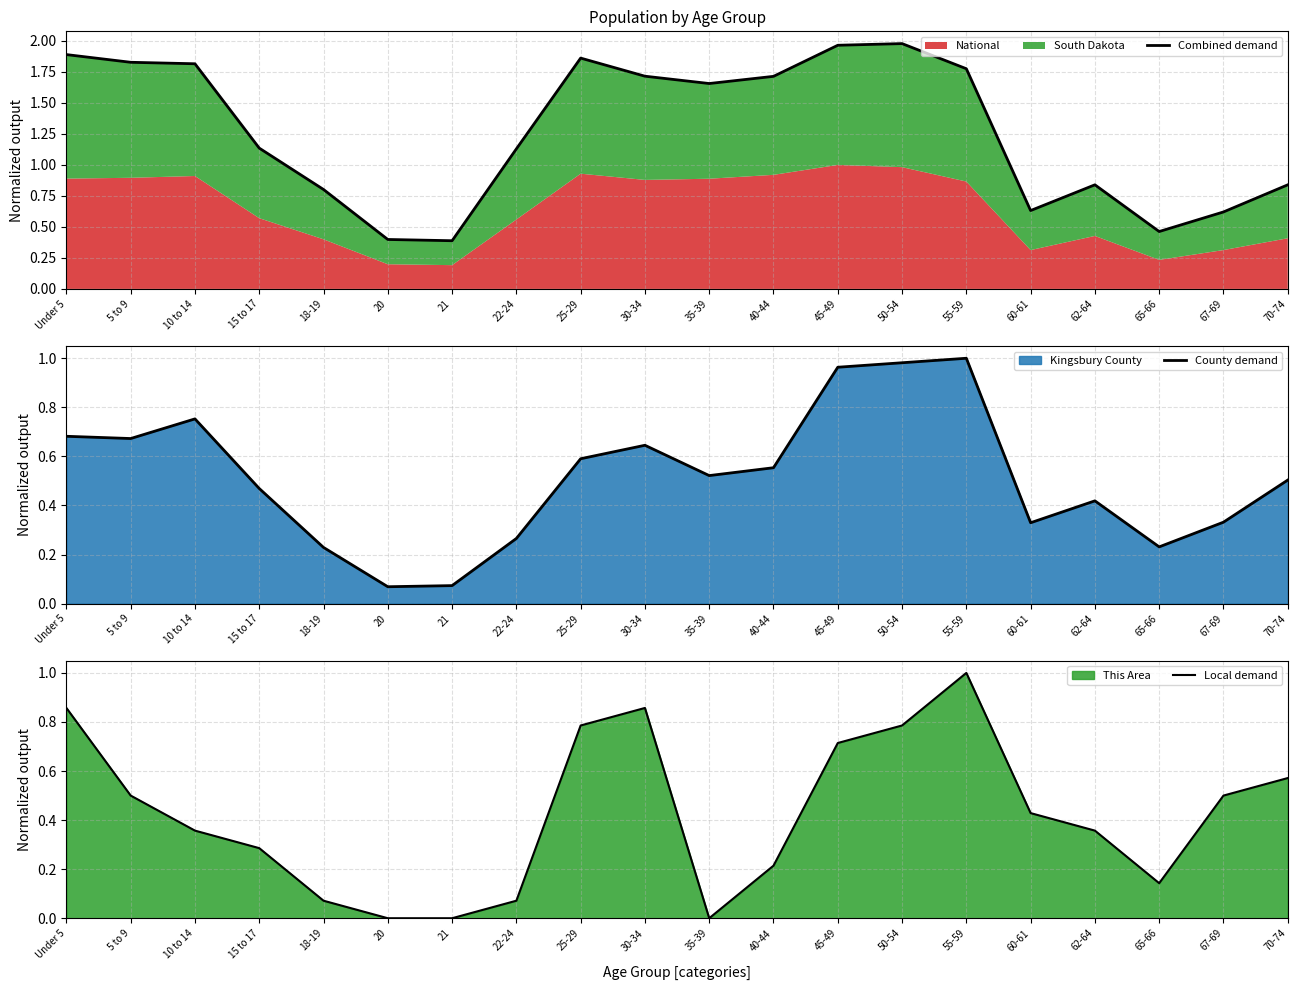

At 62-64, list the series in order from smallest to largest.

Local demand, County demand, Combined demand